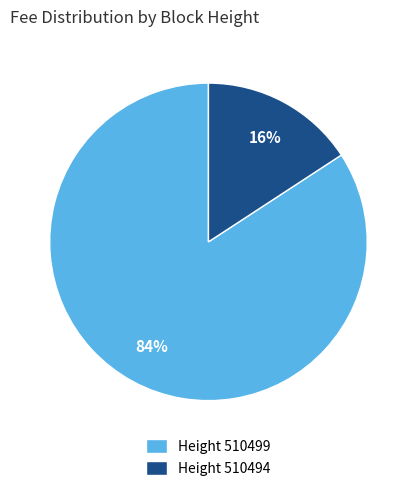

Between Height 510499 and Height 510494, which is larger?

Height 510499